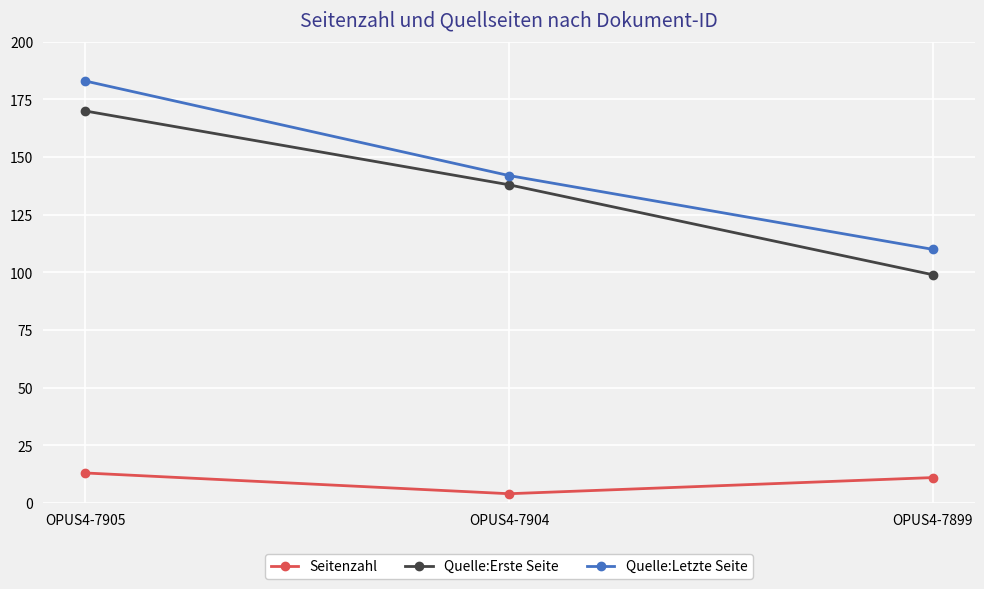

What is the value of the Quelle:Erste Seite point at the 3rd from the left?

99